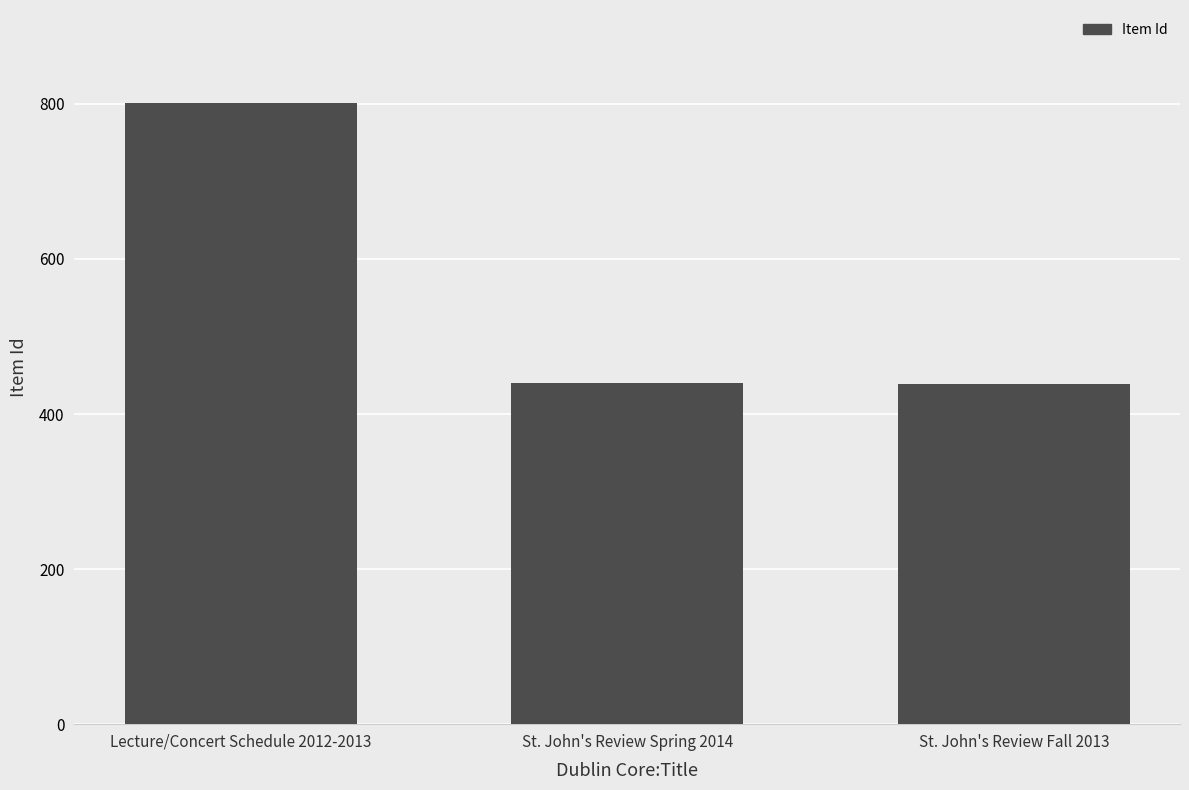

What is the value of the 3rd bar from the left?

439